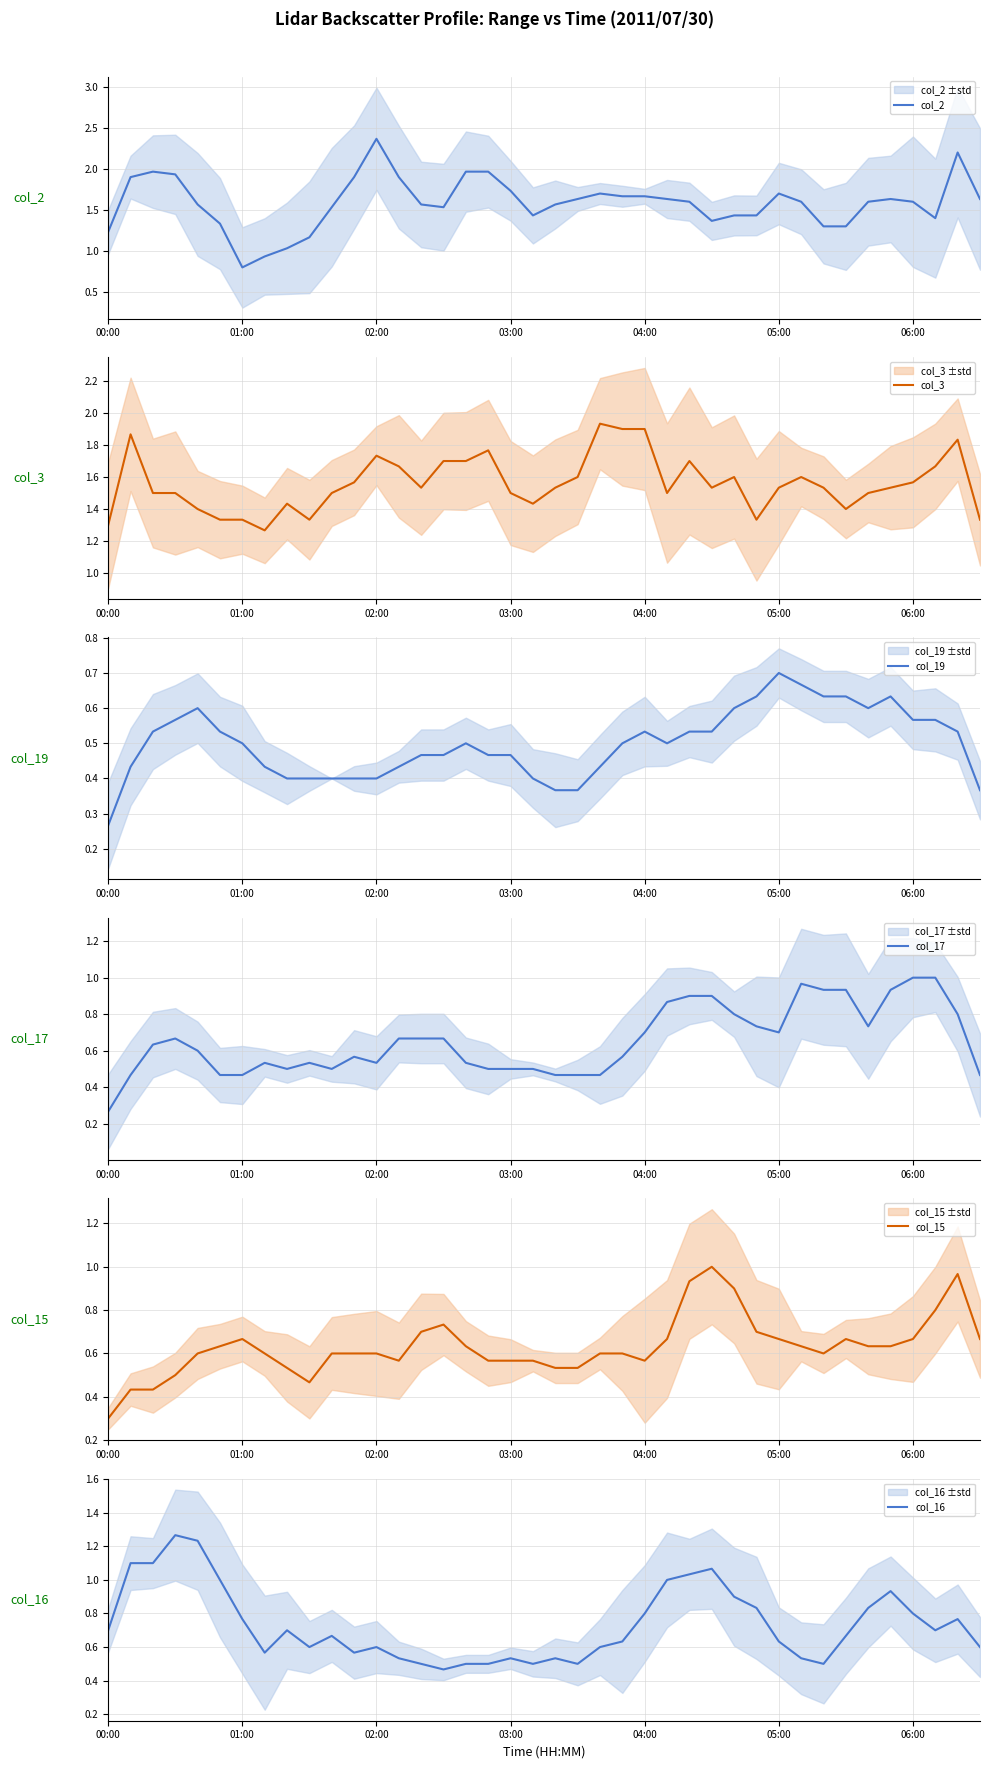

Does the chart display data point markers on the line(s)?

No